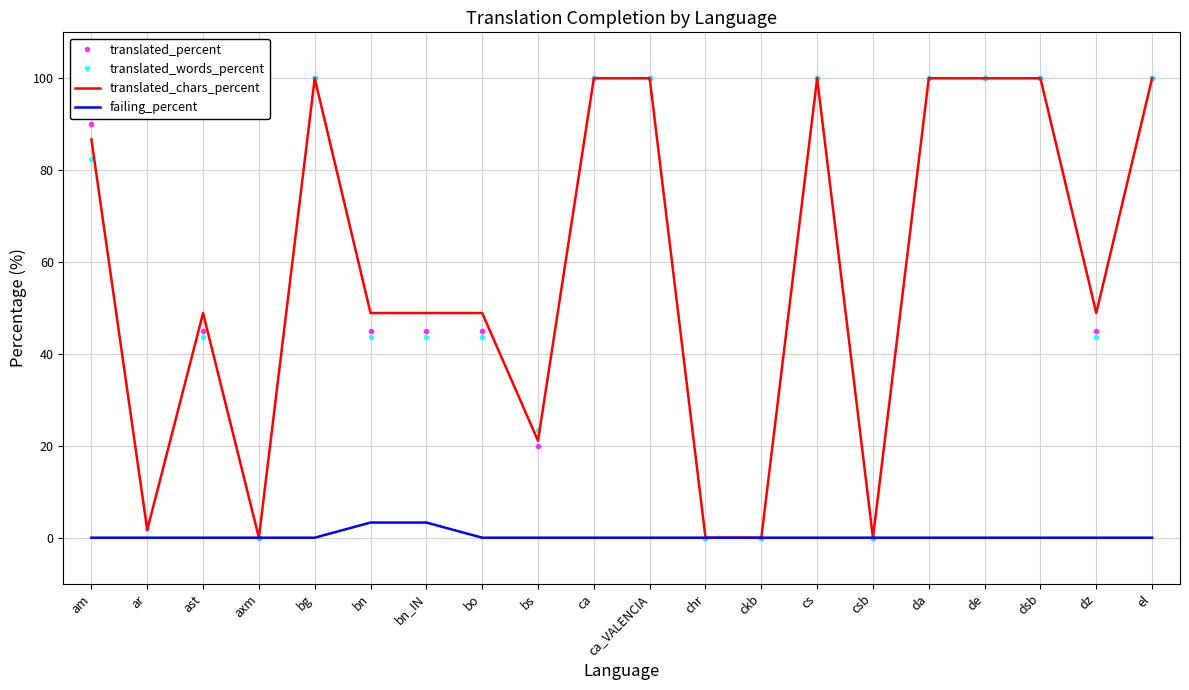

The translated_chars_percent series shows 170.4 at da. True or false?

False